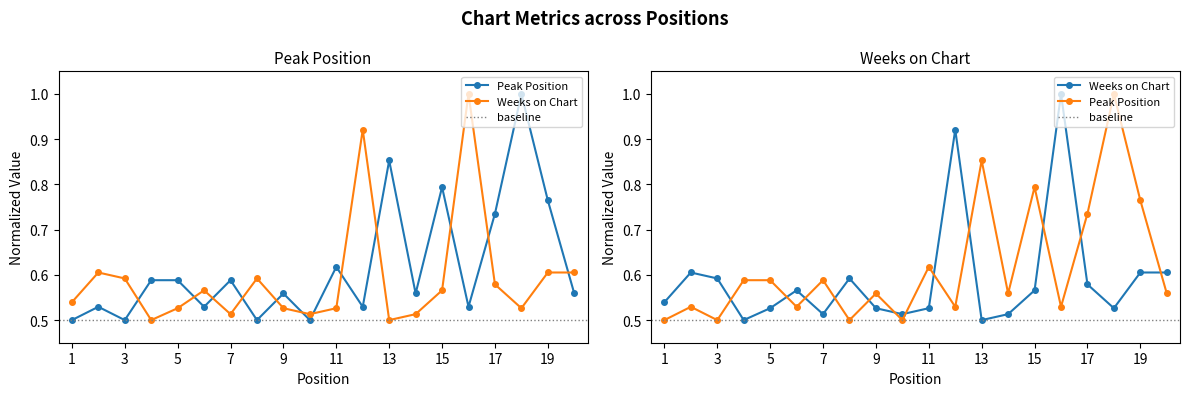

At which label does Weeks on Chart reach its peak?

16